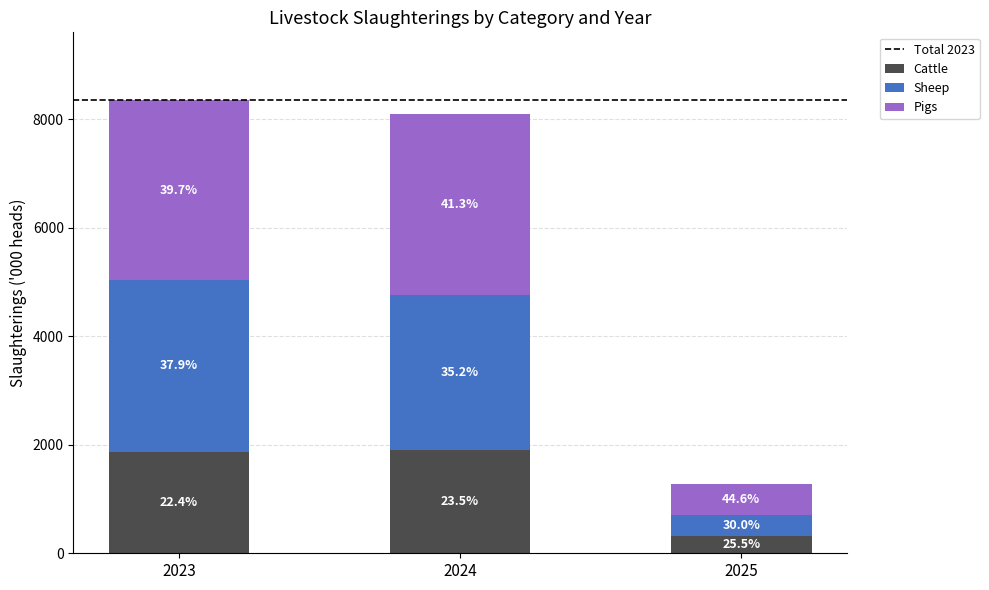

What value does the Sheep series have at 2023?

3168.6